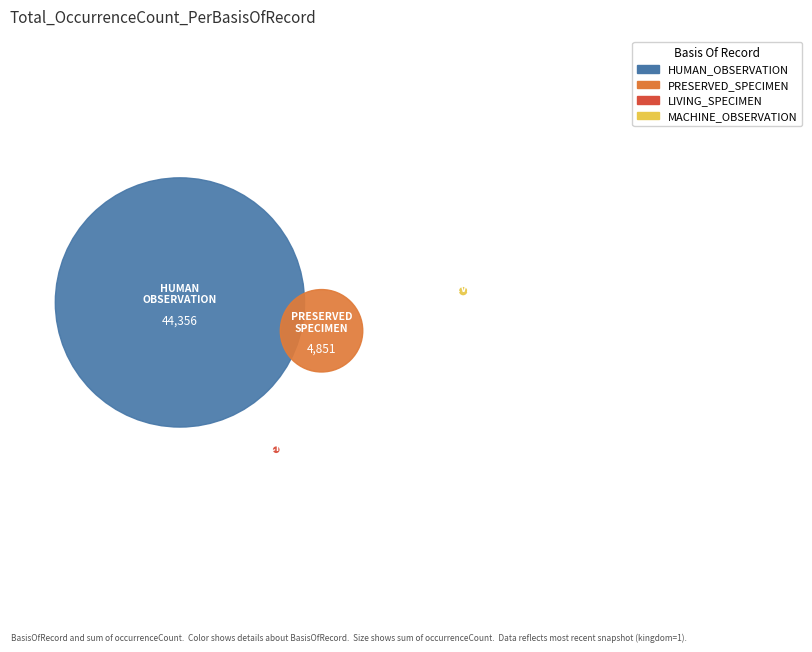

Which category has the biggest portion of the pie?

HUMAN_OBSERVATION